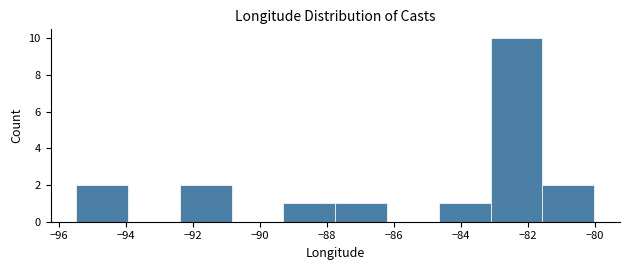

What is the height of the bar covering -95.4 to -94.0 on the x-axis? Neither the bar edges nor the heights are printed on the chart, so give them approximately, as read against the axes.

2